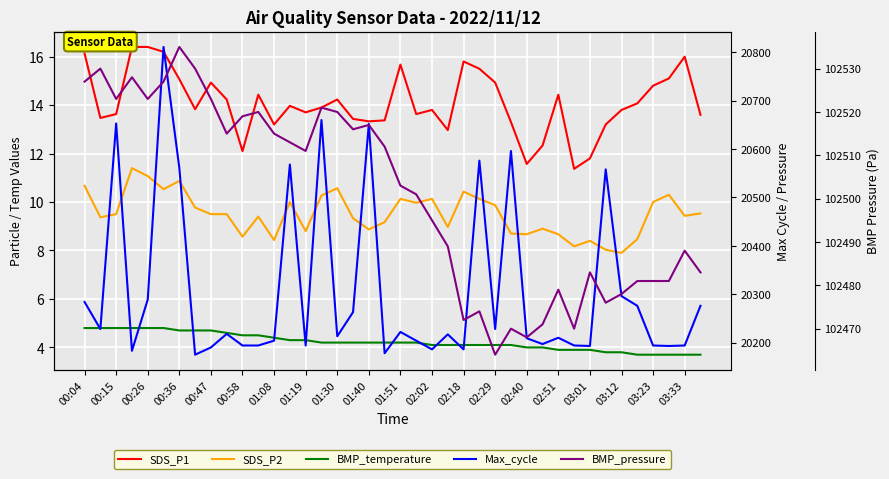

How many interior local valleys does the Max_cycle series have?

12